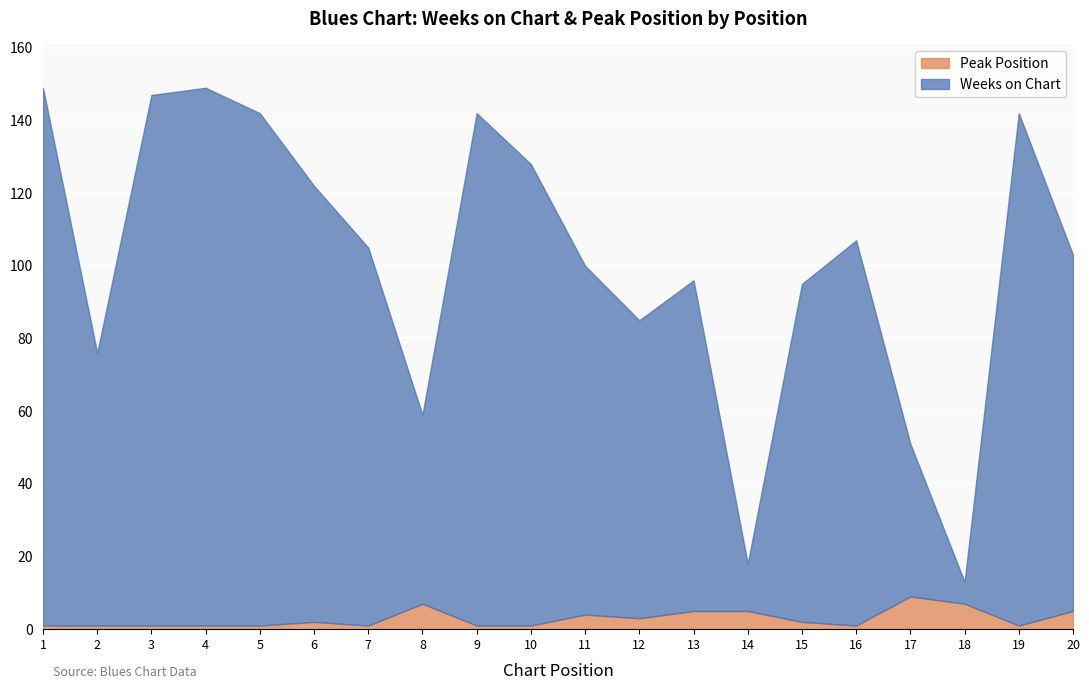

True or false: Peak Position has more than 2 interior local peaks.

True